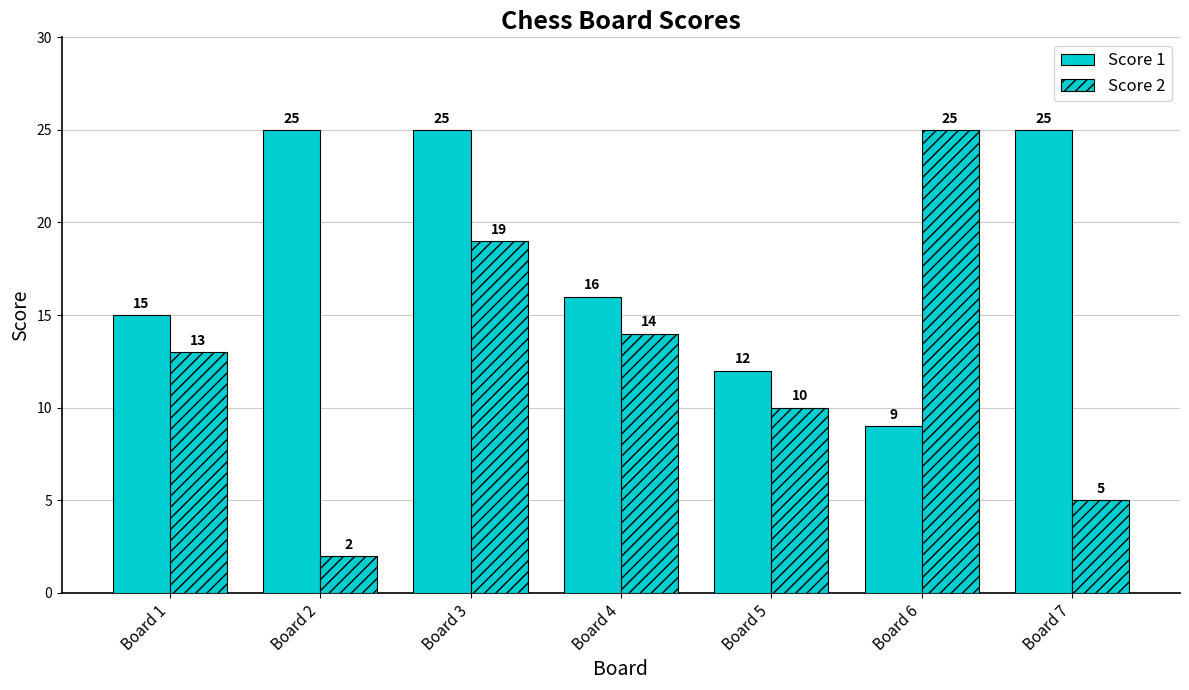

Is it true that Score 2 equals 15 at Board 5?

False